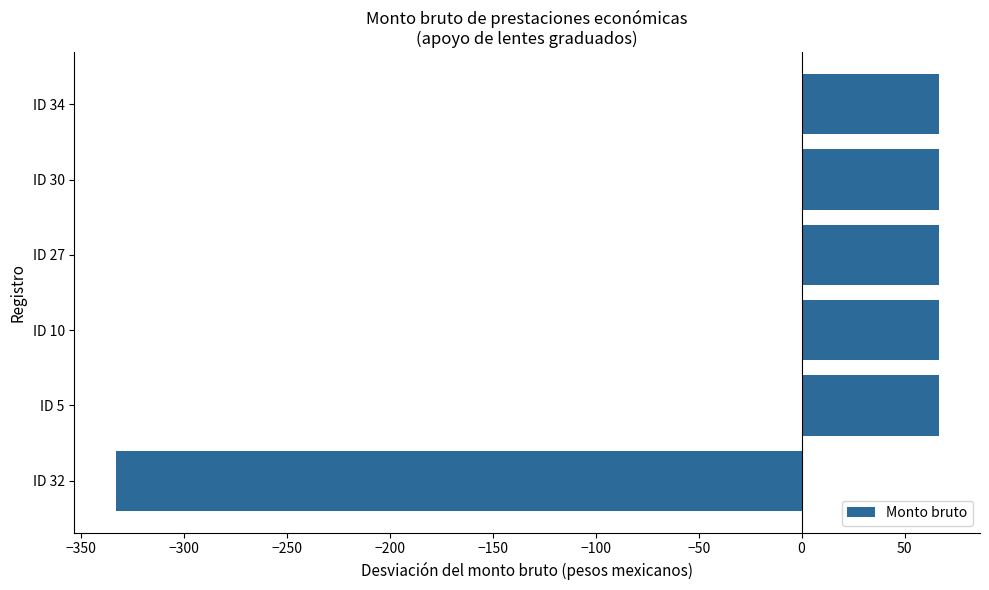

What is the smallest value displayed?

-333.3